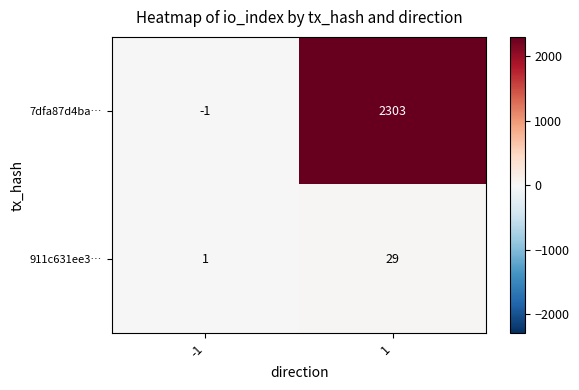

Is the value of 7dfa87d4ba… at 1 greater than the value of 911c631ee3… at -1?

Yes